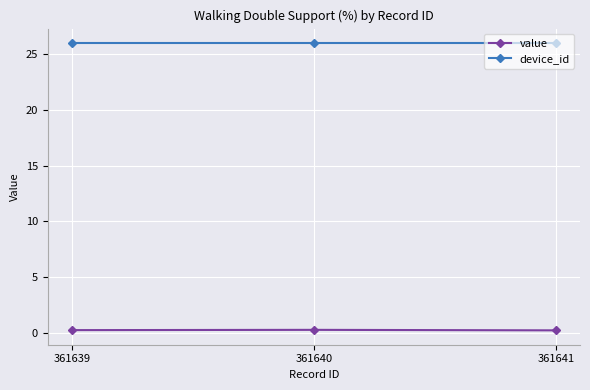

What is the value of the value point at the 2nd from the left?

0.3